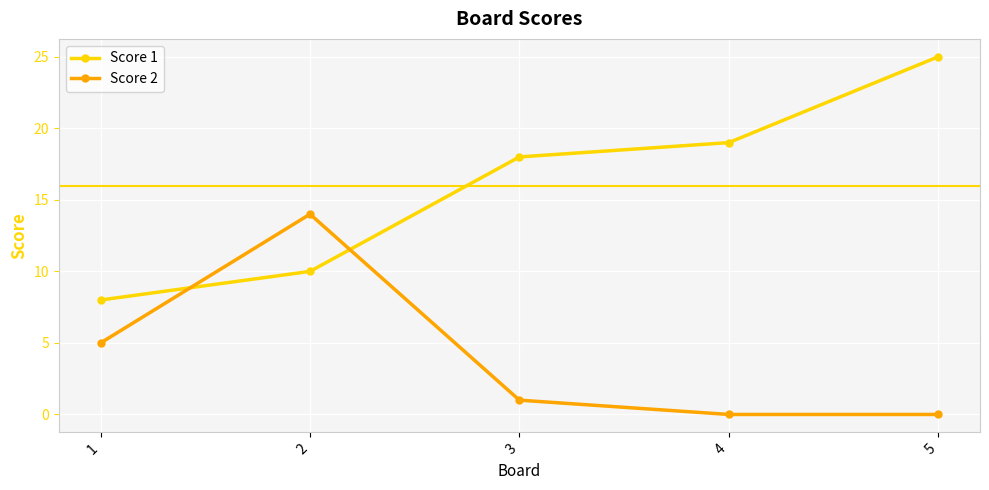

What is the difference between the Score 1 values at 2 and 1?

2